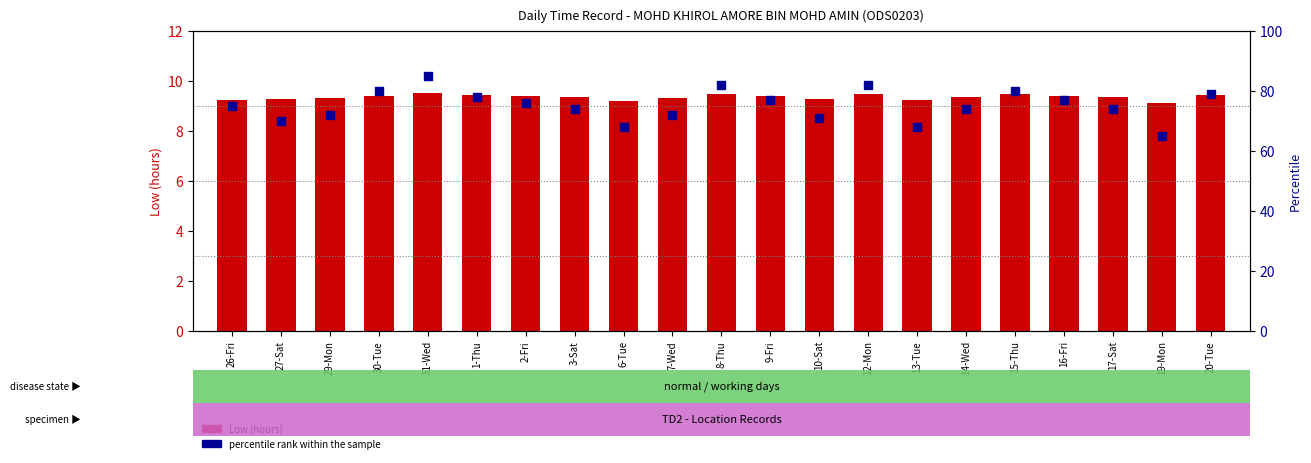

What is the total value across all series at 20-Tue?

88.4